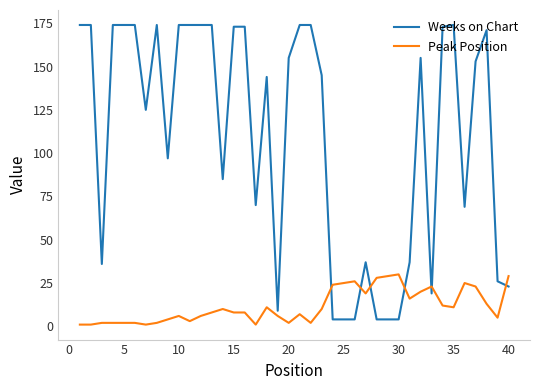

Which series has the largest total across all categories?

Weeks on Chart